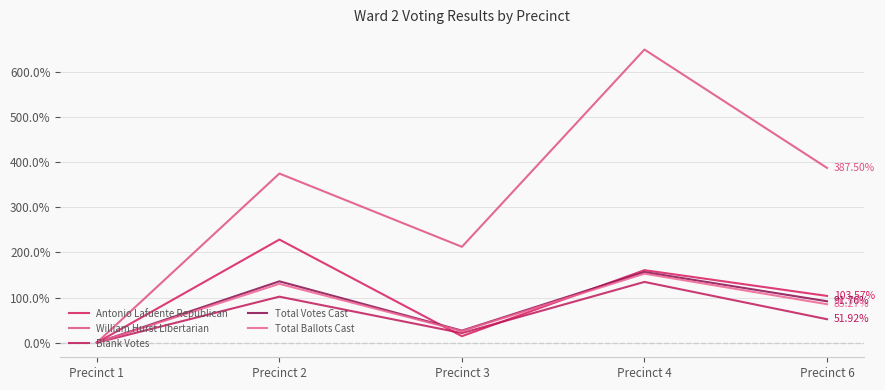

True or false: Total Ballots Cast and Total Votes Cast intersect in this chart.

False